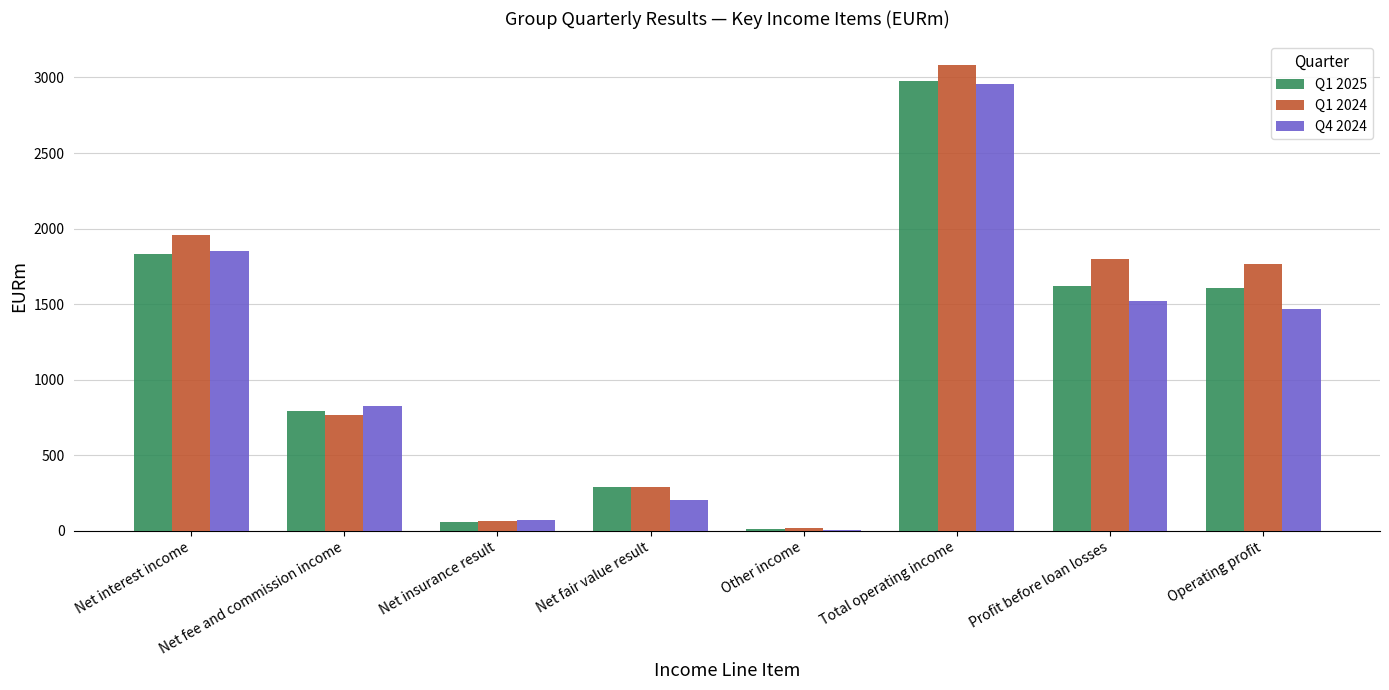

Between Net interest income and Net fair value result, which series saw the biggest shift?

Q1 2024